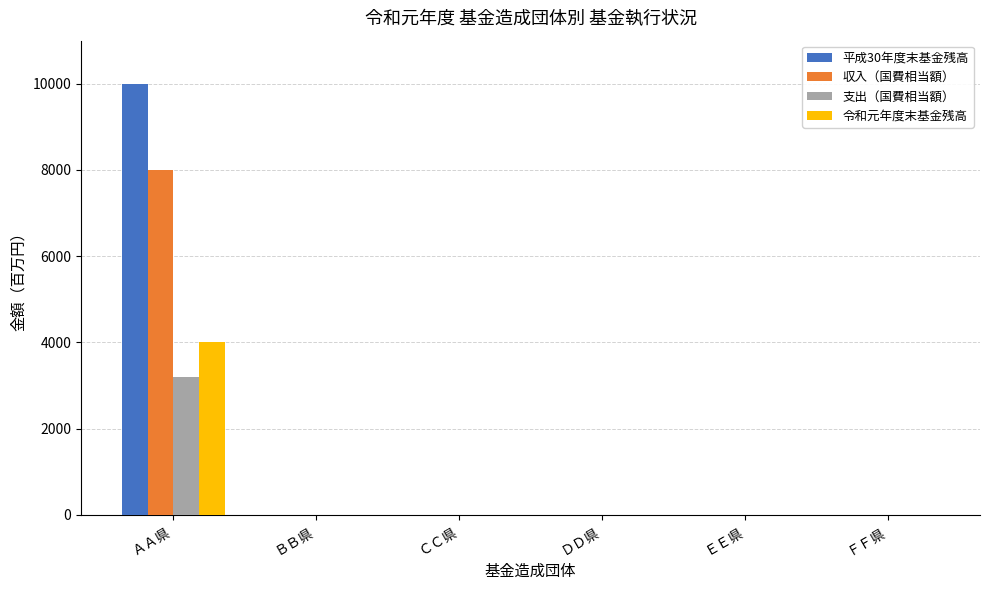

At which label does 令和元年度末基金残高 reach its peak?

ＡＡ県